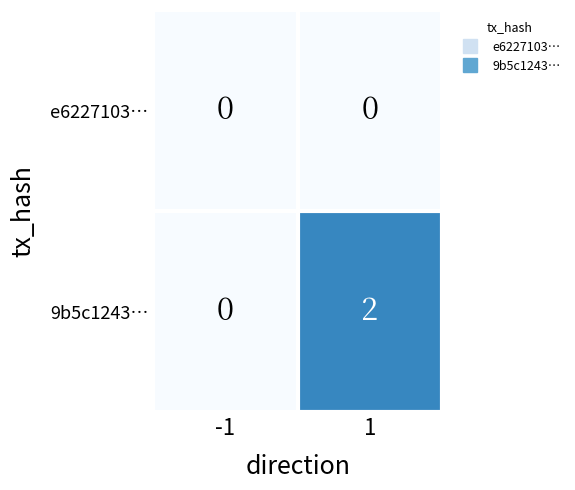

List the series in order of their overall mean, highest first.

9b5c1243…, e6227103…